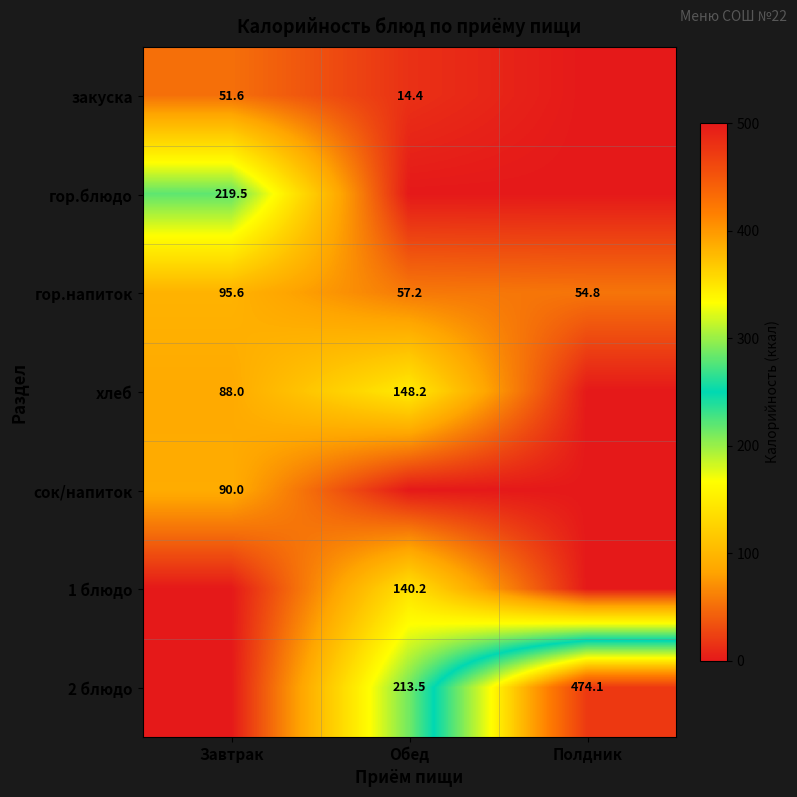

What is the sum of the 2 блюдо values at Обед and Полдник?

687.6